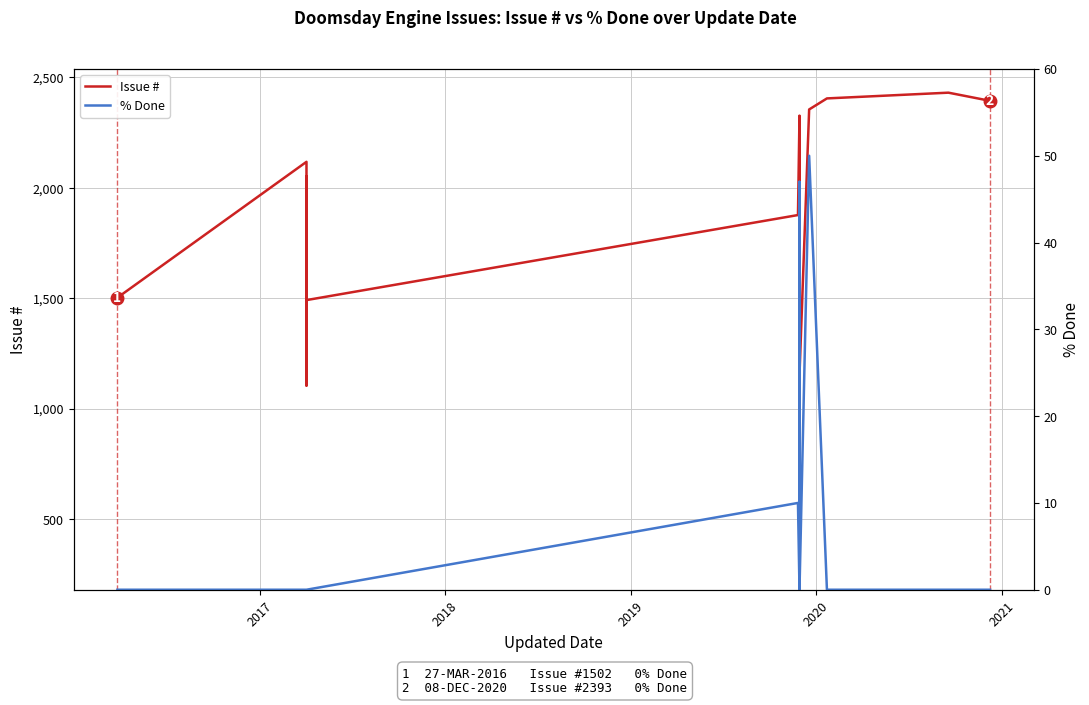

Reading right to left, extract all data points from this chart.

Issue #: 2393	2430	2404	2354	1153	1190	1252	1316	1459	1489	1532	1554	1630	1698	1727	1768	1840	1867	1970	2281	287	1735	2324	2326	1876	1491	1499	2051	1104	2012	2117	1502
% Done: 0	0	0	50	0	30	40	0	0	0	0	0	0	0	0	20	47	0	0	0	0	0	0	0	10	0	0	0	0	0	0	0